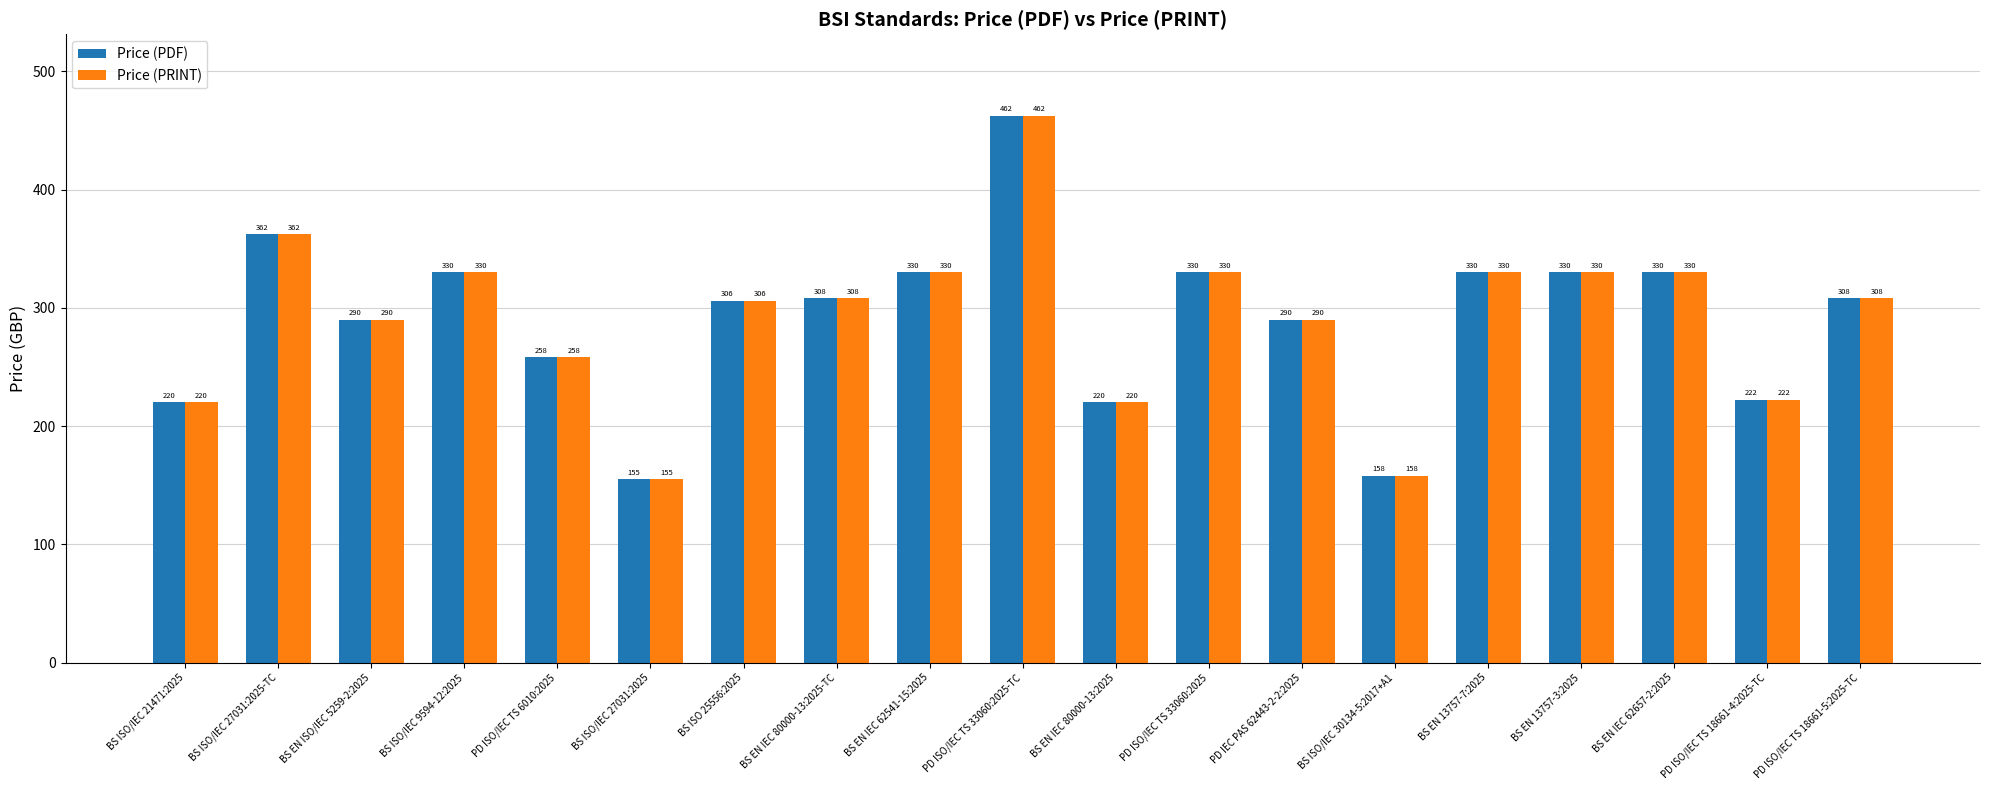

How many bars are there in total?

38